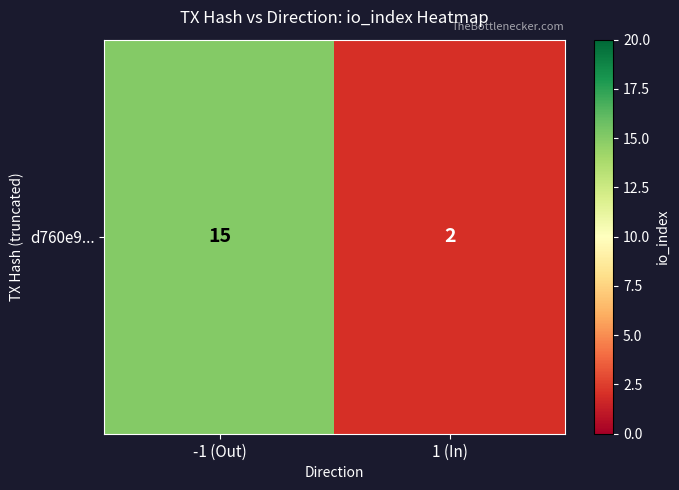

What is the change in value from -1 (Out) to 1 (In)?

-13